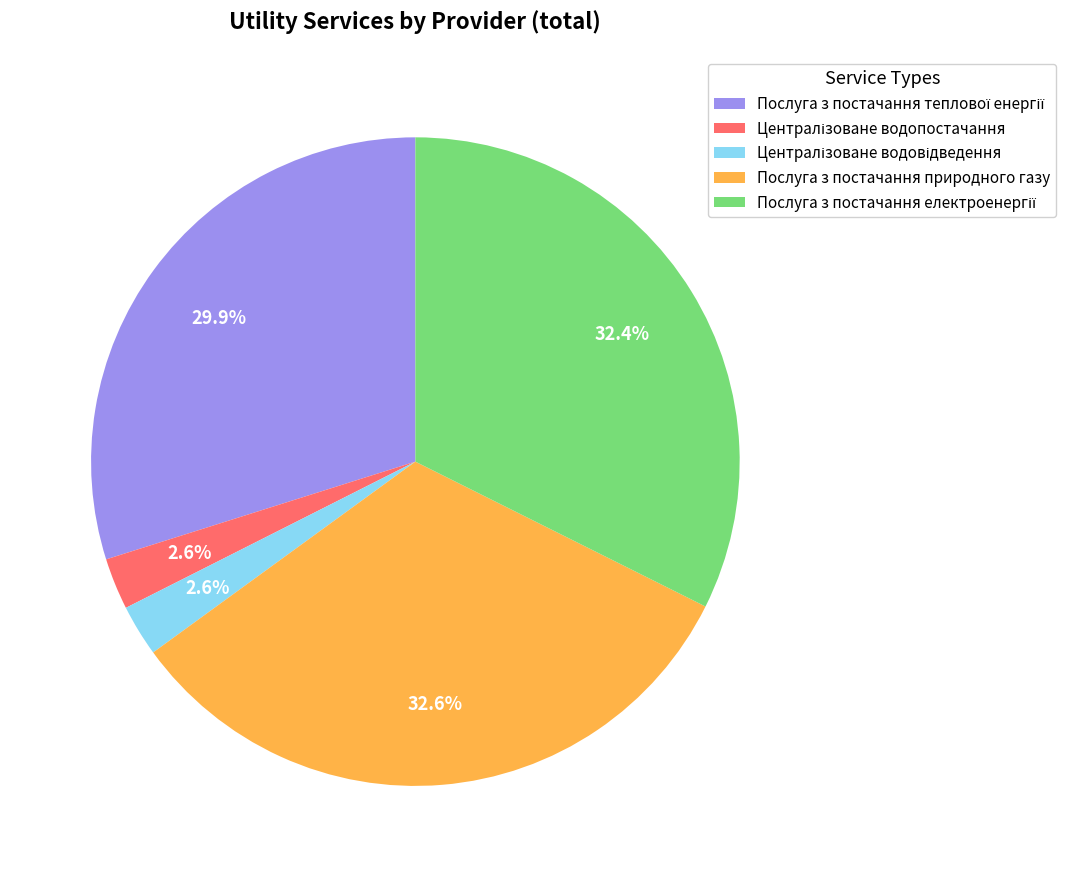

To the nearest percent, what is the average slice percentage?

20%